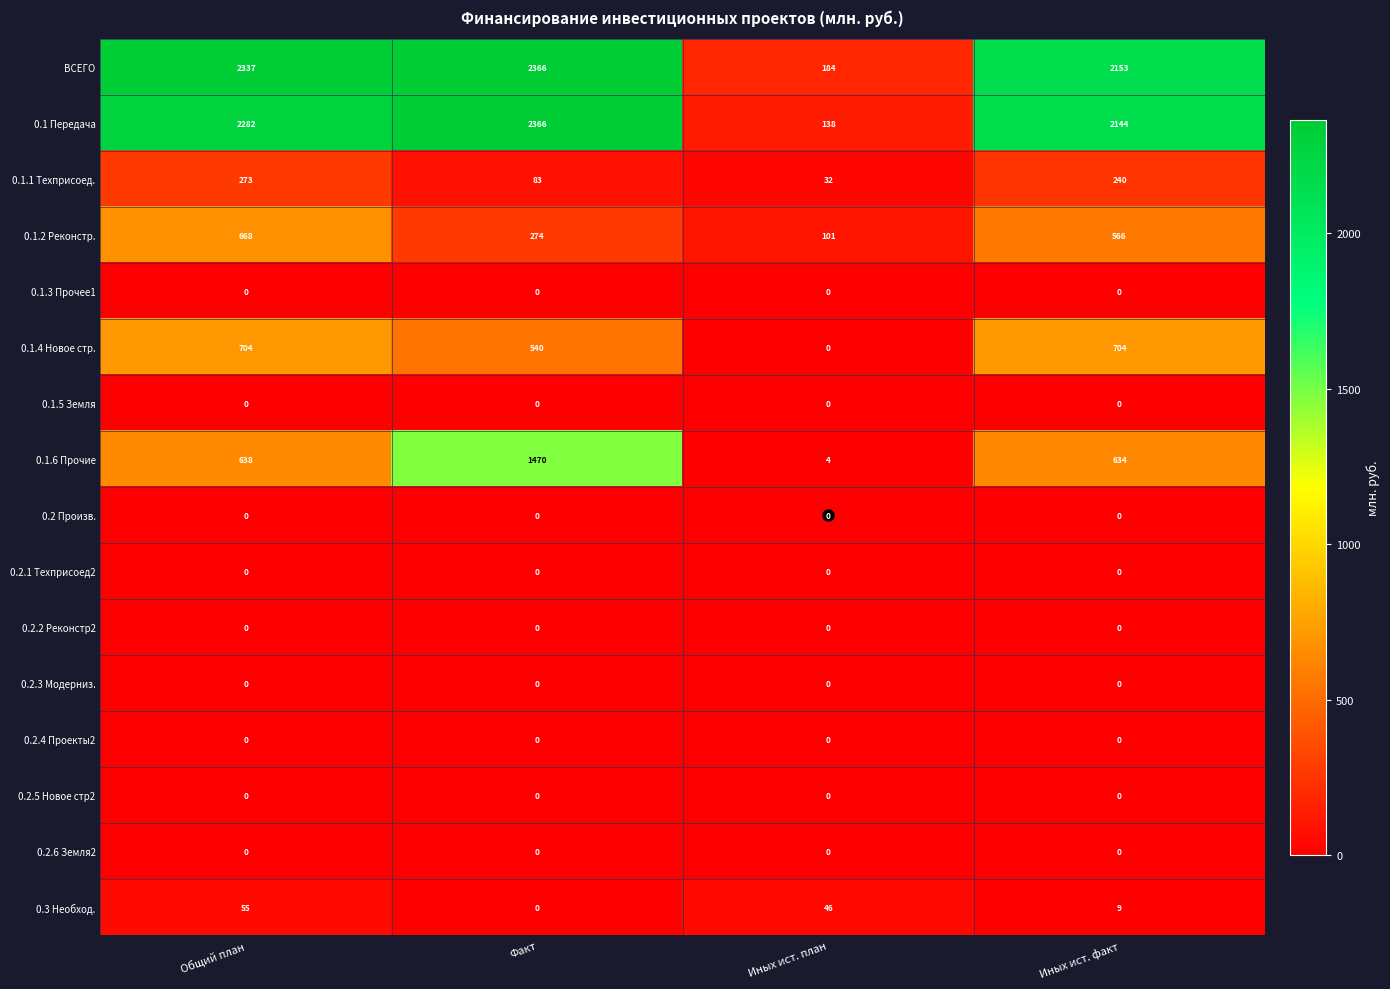

What is the total value across all series at Общий план?

6957